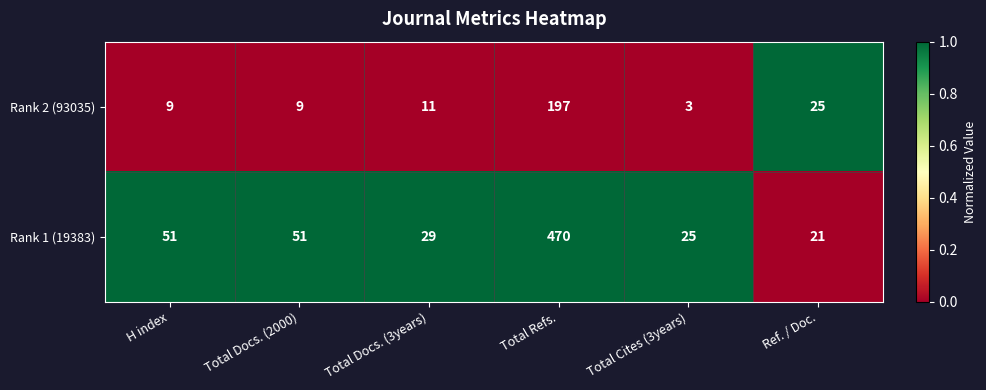

What value does the Rank 2 (93035) series have at Total Docs. (2000)?

9